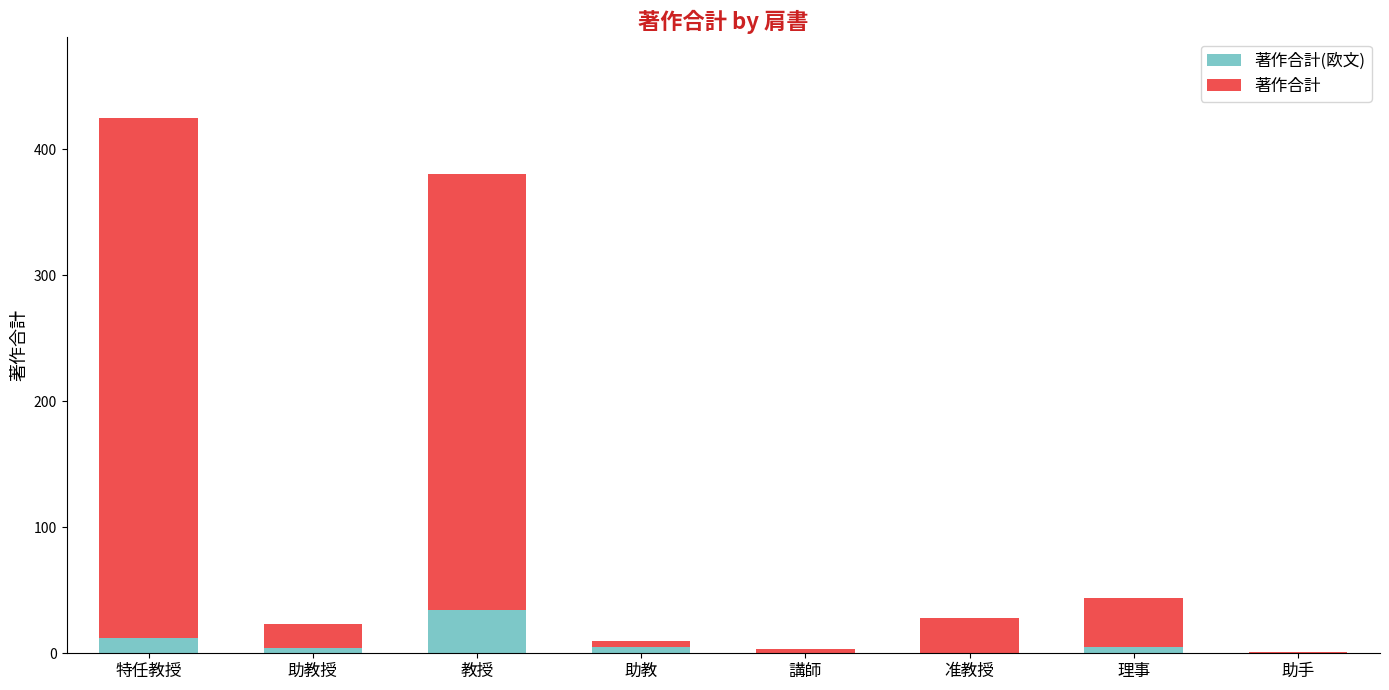

At which category is the sum across all series the highest?

特任教授